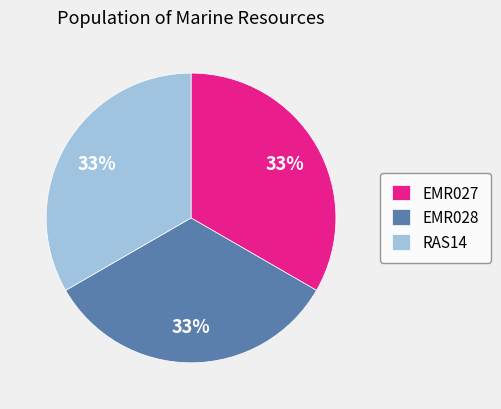

Is the sum of RAS14 and EMR027 greater than half?

Yes